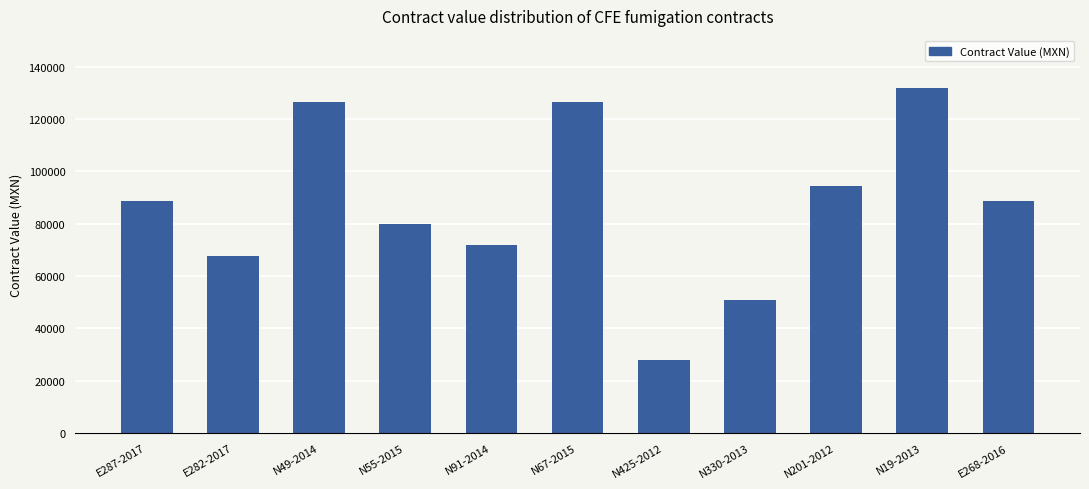

What is the difference between the values at N425-2012 and N91-2014?

44000